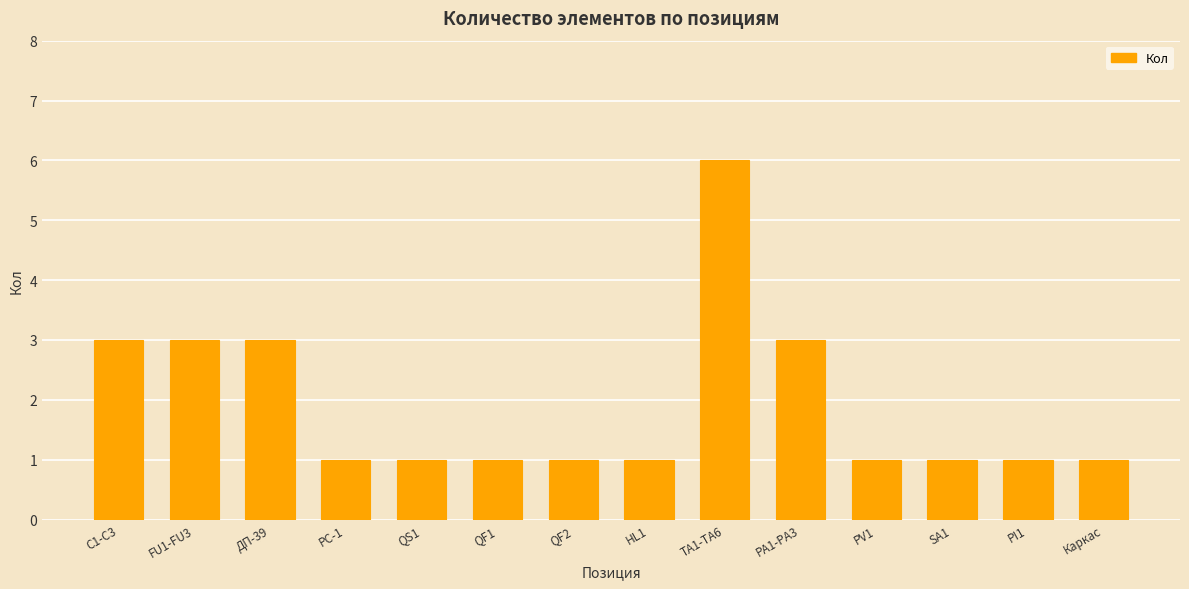

What is the maximum value shown in the chart?

6